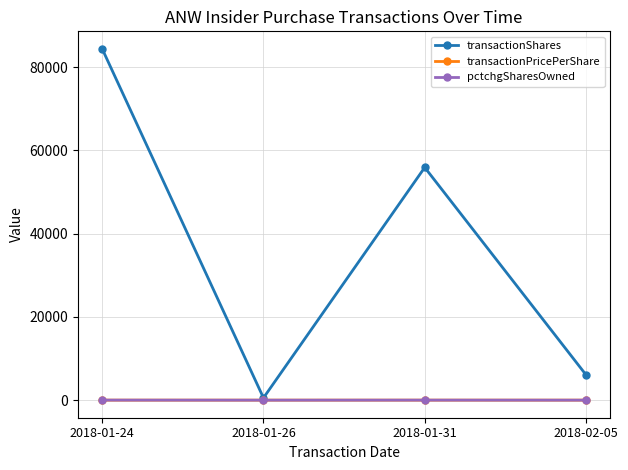

At how many categories does at least one series exceed 48108?

2